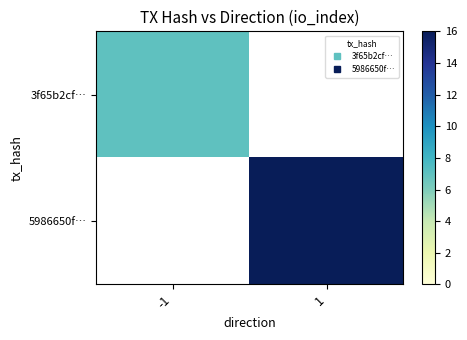

Which category has the lowest value in the 5986650f… series?

-1